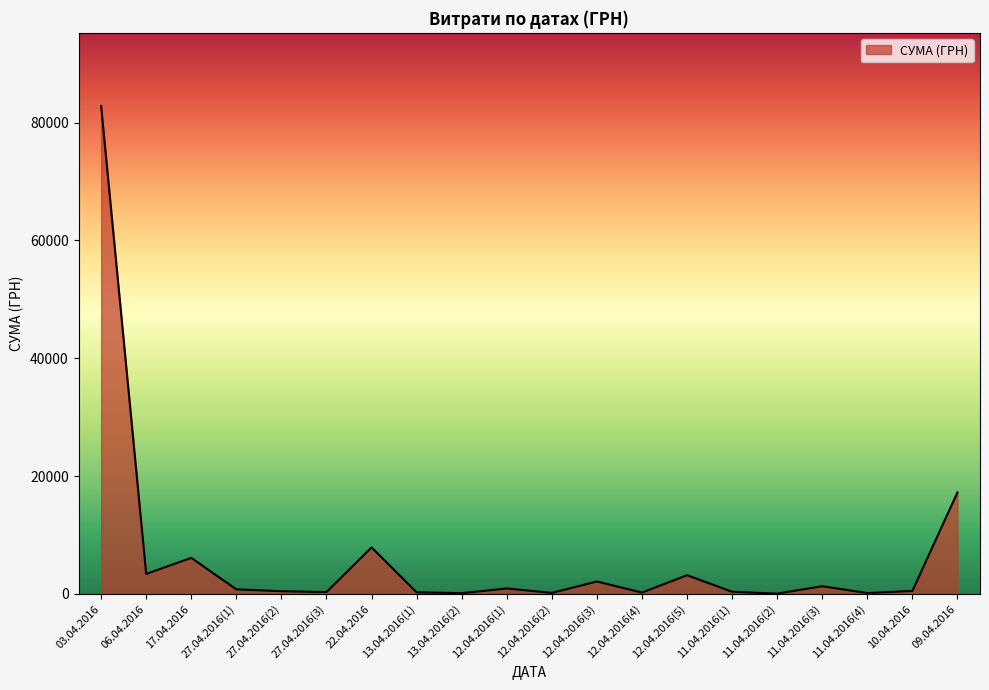

Approximately how many times larger is the value at 06.04.2016 compared to 12.04.2016(1)?

3.7